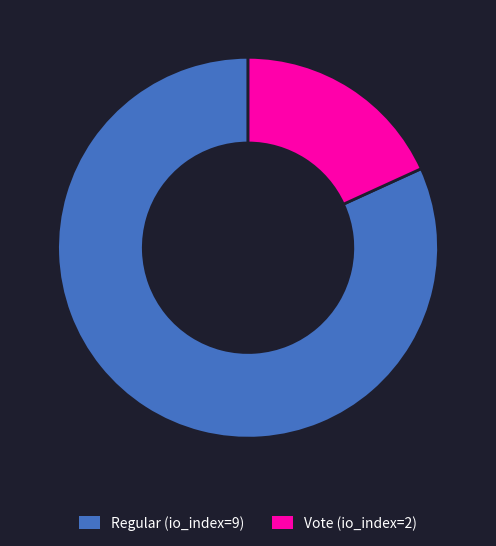

Which slice represents more than half of the pie?

Regular (io_index=9)